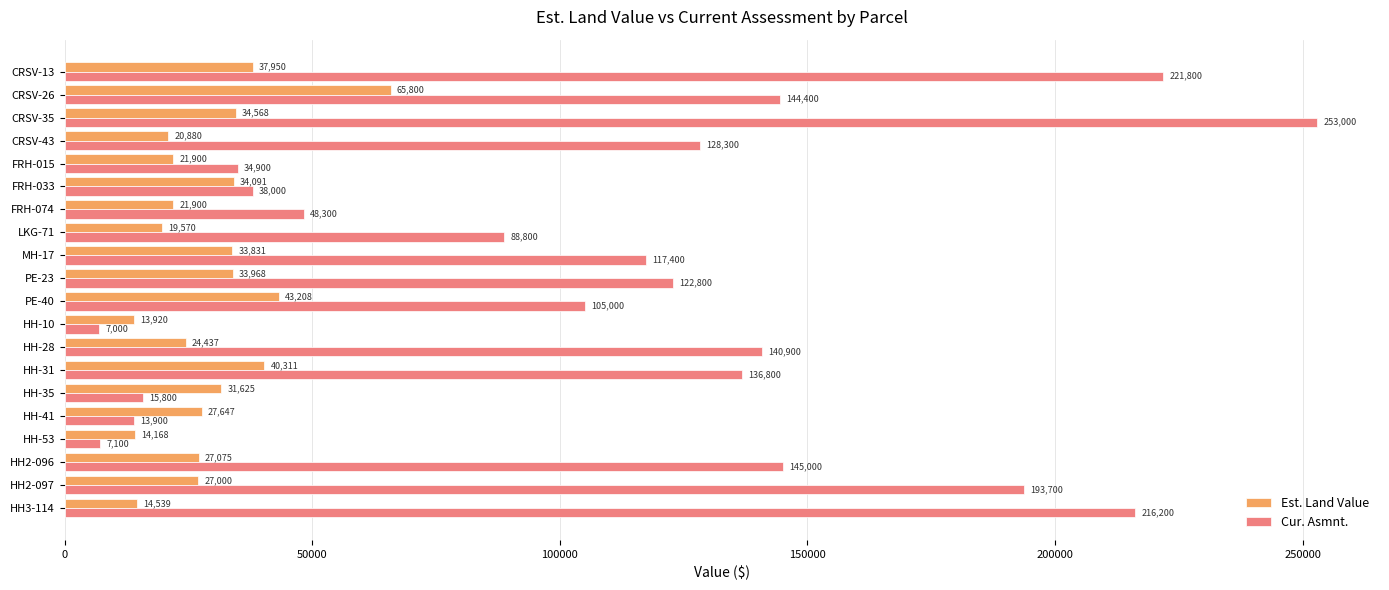

Rank the series by their average value, from highest to lowest.

Cur. Asmnt., Est. Land Value